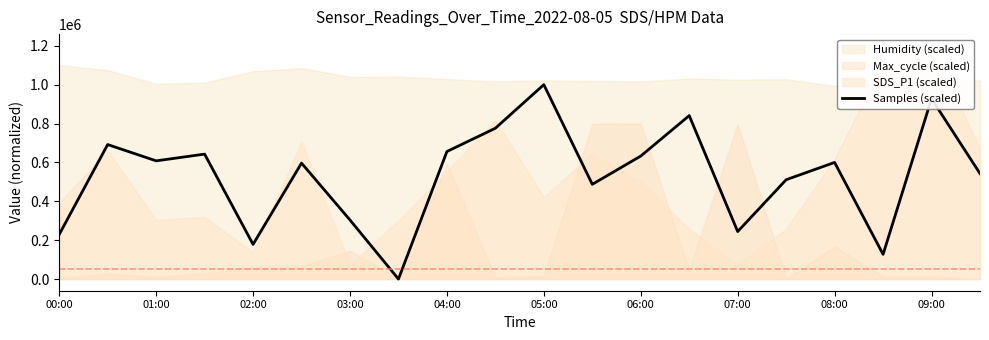

How many lines are shown in the chart?

1